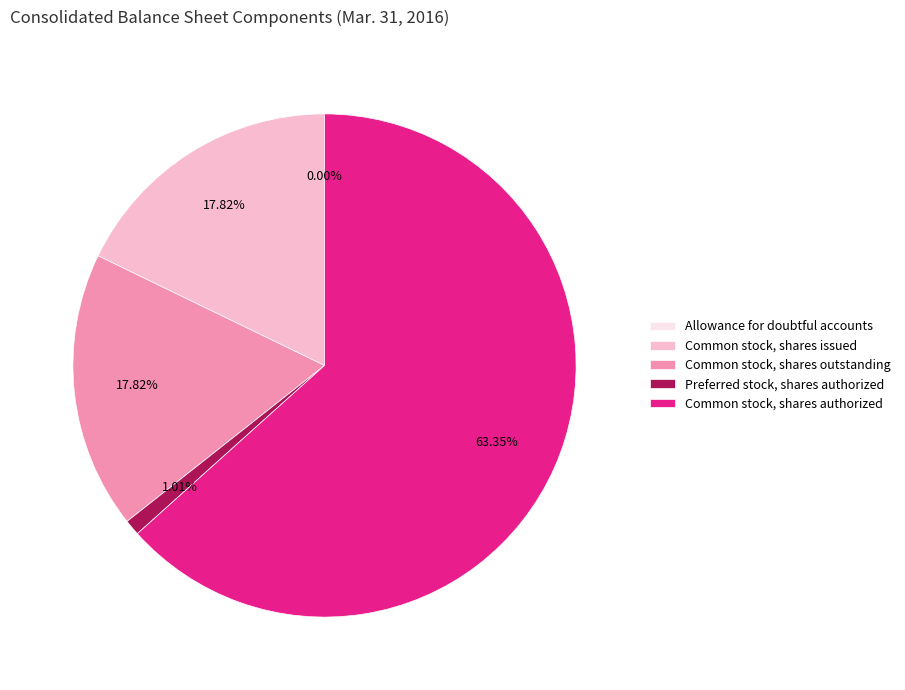

Between Preferred stock, shares authorized and Common stock, shares issued, which is larger?

Common stock, shares issued